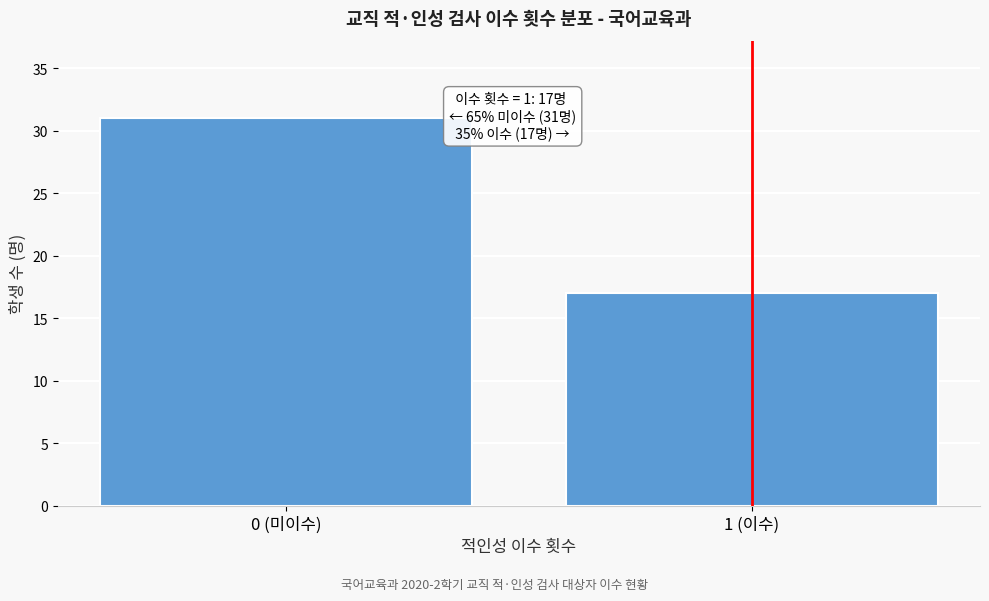

Reading right to left, transcribe all the data shown in this chart.

1 (이수)=17	0 (미이수)=31